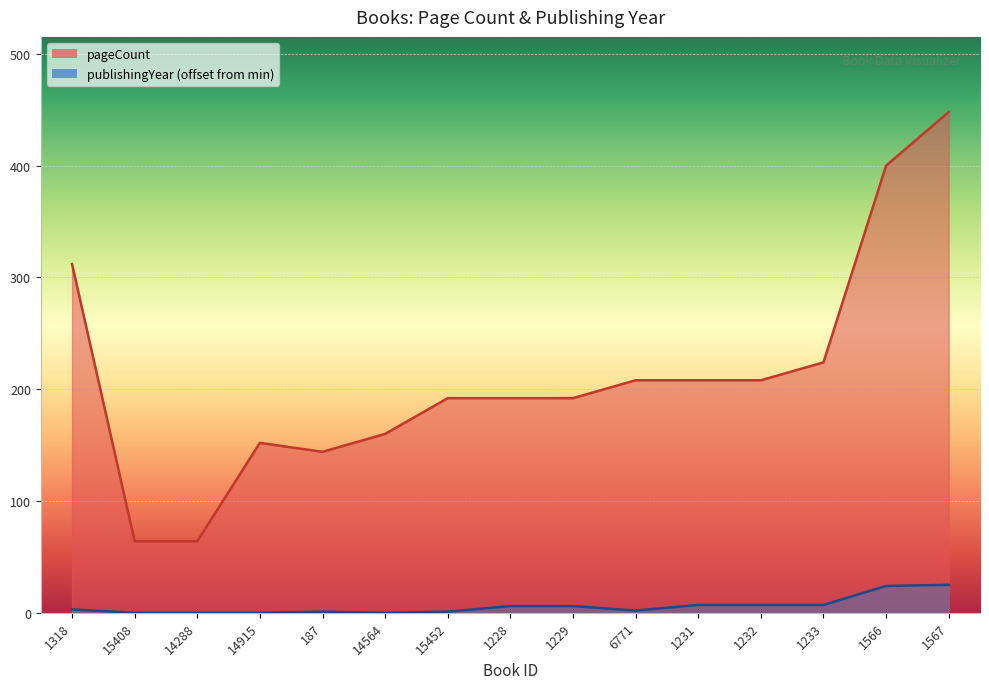

True or false: publishingYear and pageCount intersect in this chart.

False